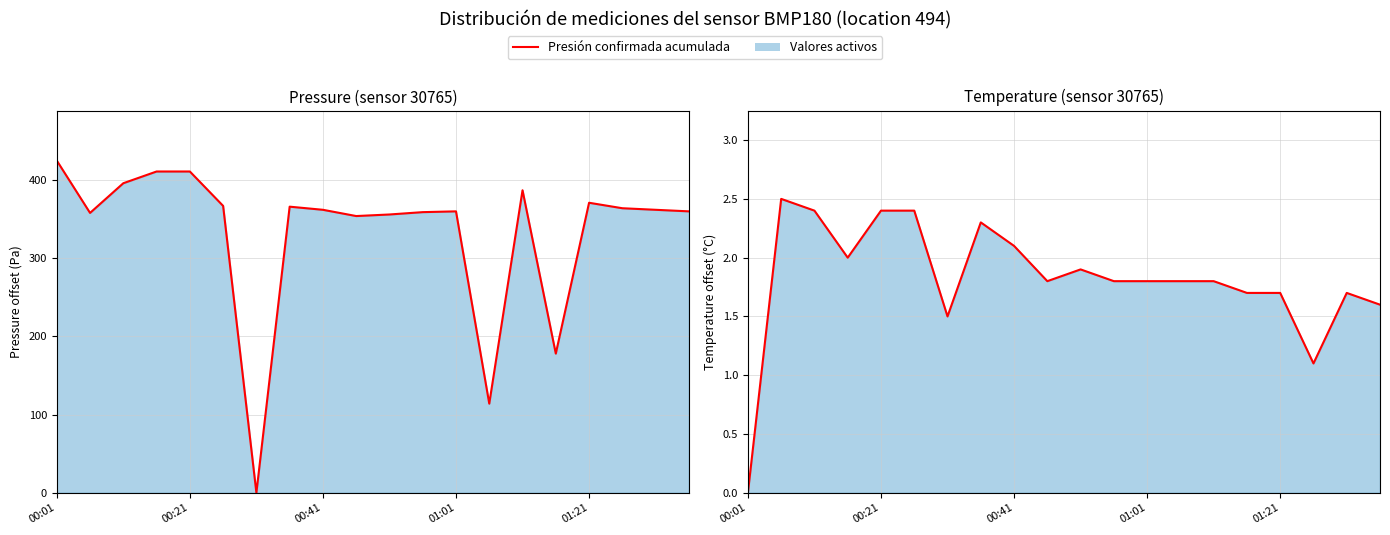

Which label corresponds to the smallest value in the chart?

00:01